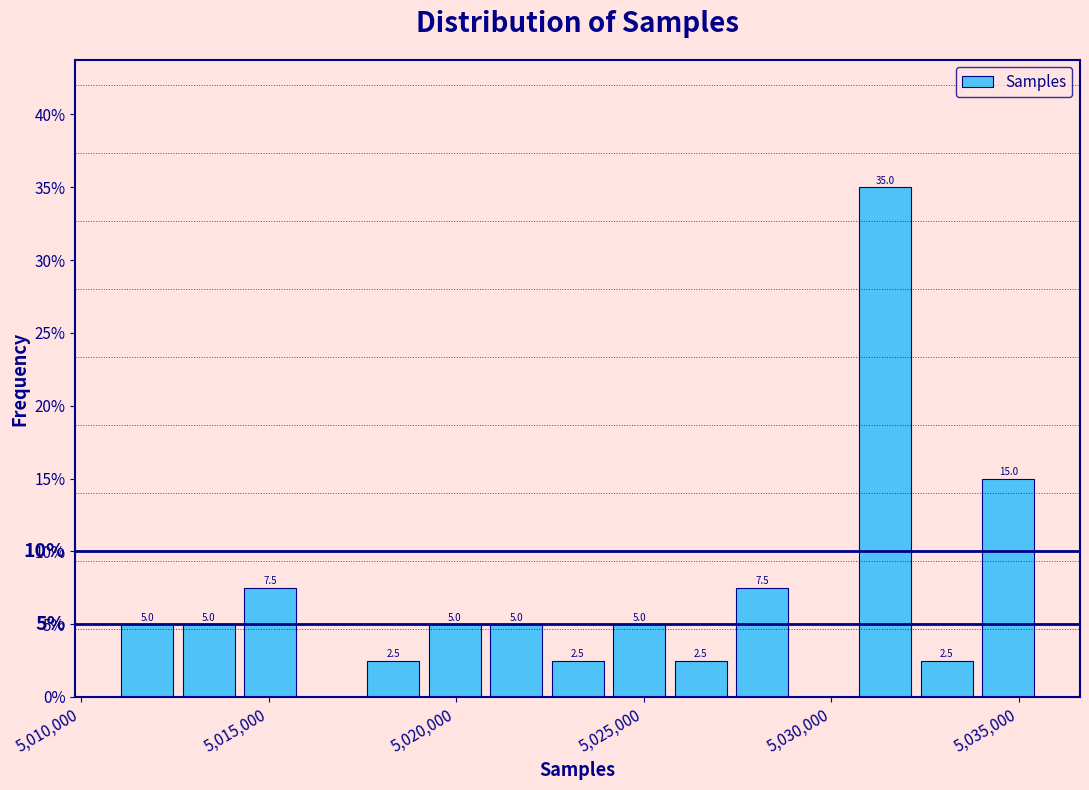

Around what value on the x-axis is the tallest bar? Give the approximate position of its centre, as read against the axis.

5031500